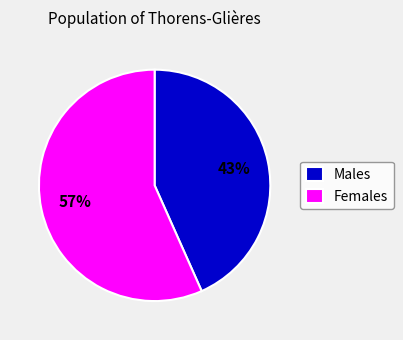

True or false: Females accounts for 57% of the total.

True